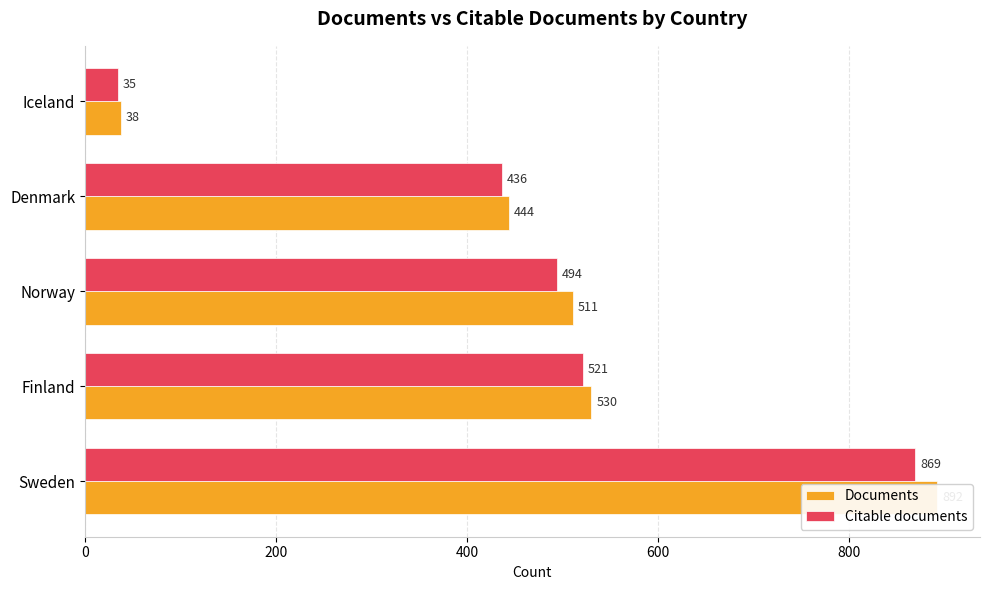

What is the sum of the Documents values at Finland and Sweden?

1422